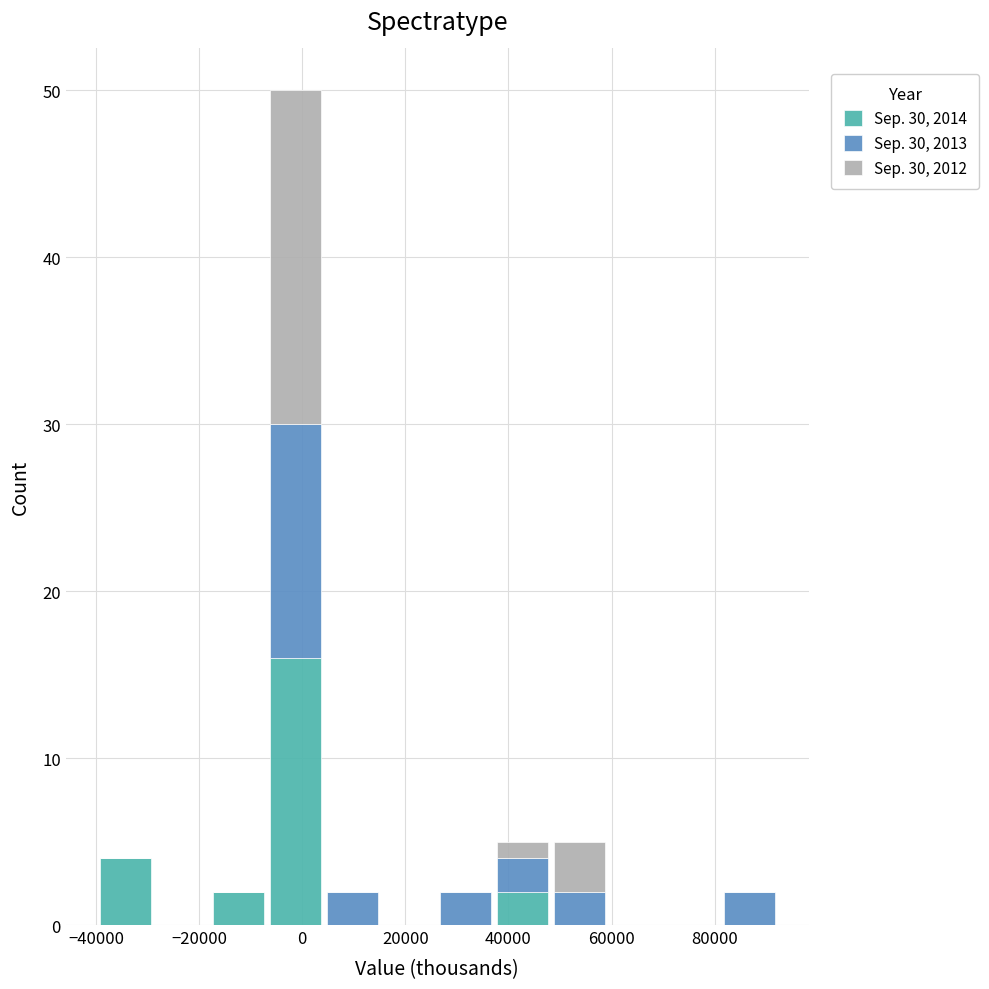

What is the total height of the stacked bar covering -18000 to -6000 on the x-axis? Neither the bar edges nor the heights are printed on the chart, so give them approximately, as read against the axes.

2